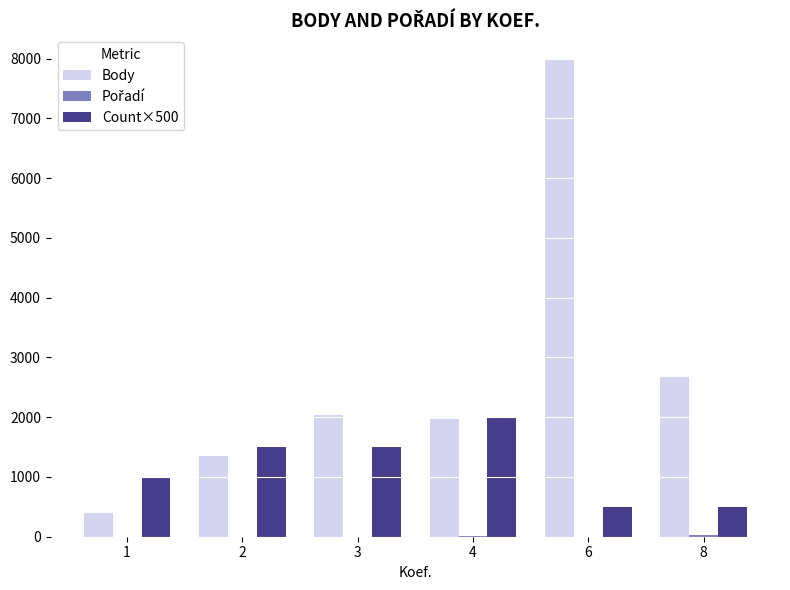

Which series has the largest total across all categories?

Body